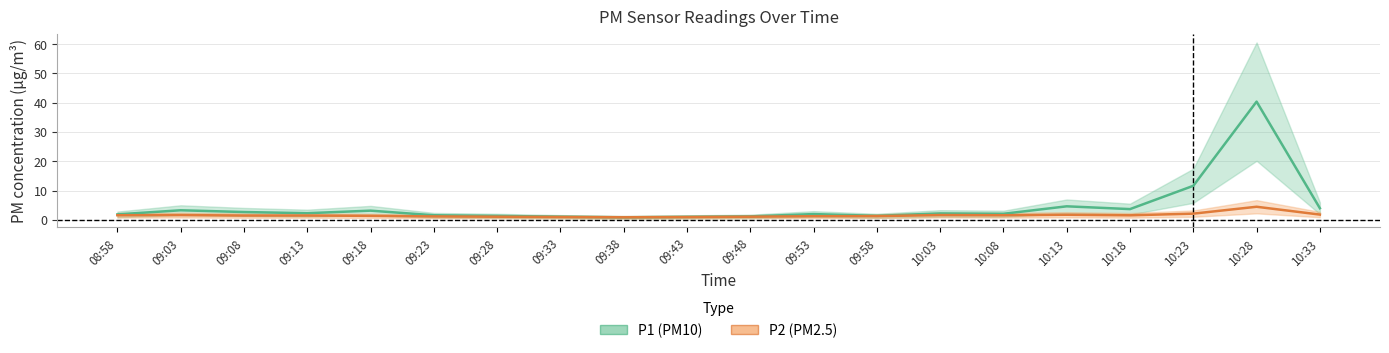

True or false: P2 (PM2.5) and P1 (PM10) intersect in this chart.

False